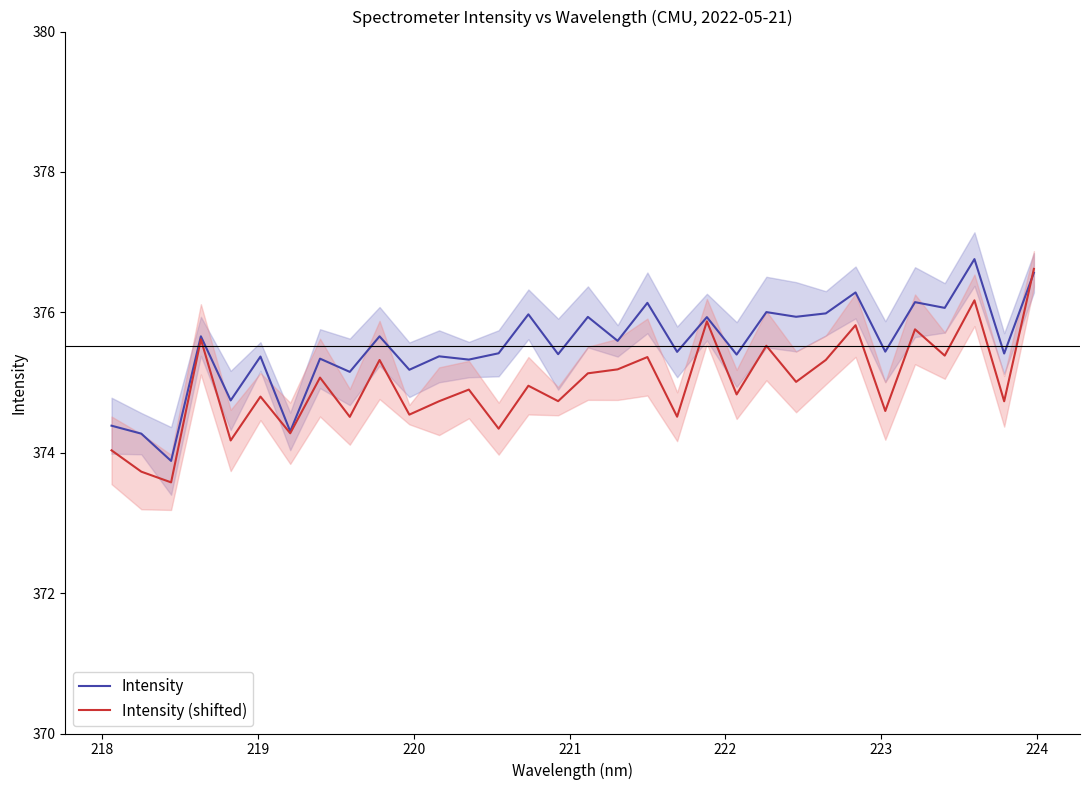

What is the minimum value shown in the chart?

373.6